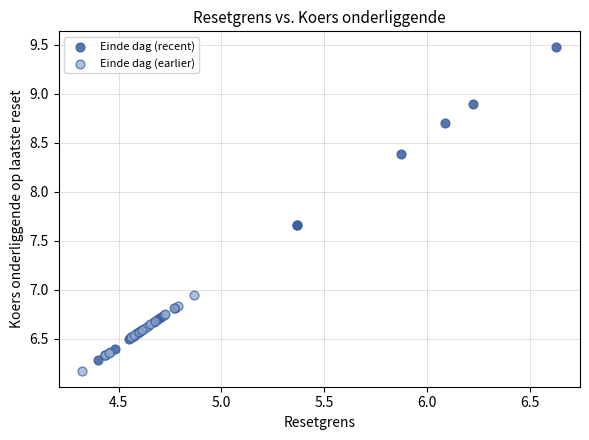

Which series has the widest spread of Y values?

Einde dag (recent)